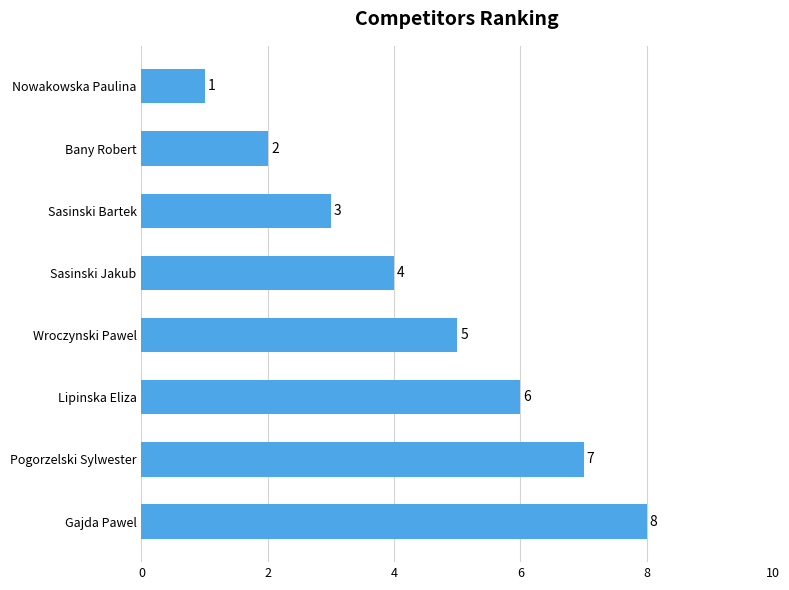

How many values are between 3 and 7?

5